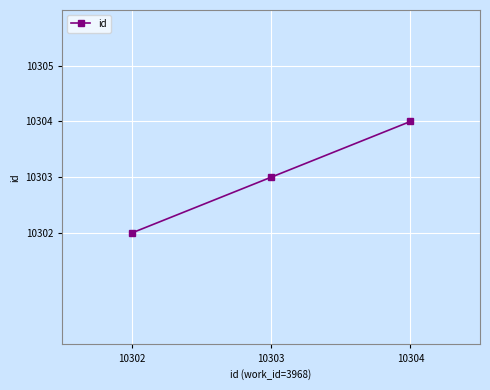

What is the average value?

10303